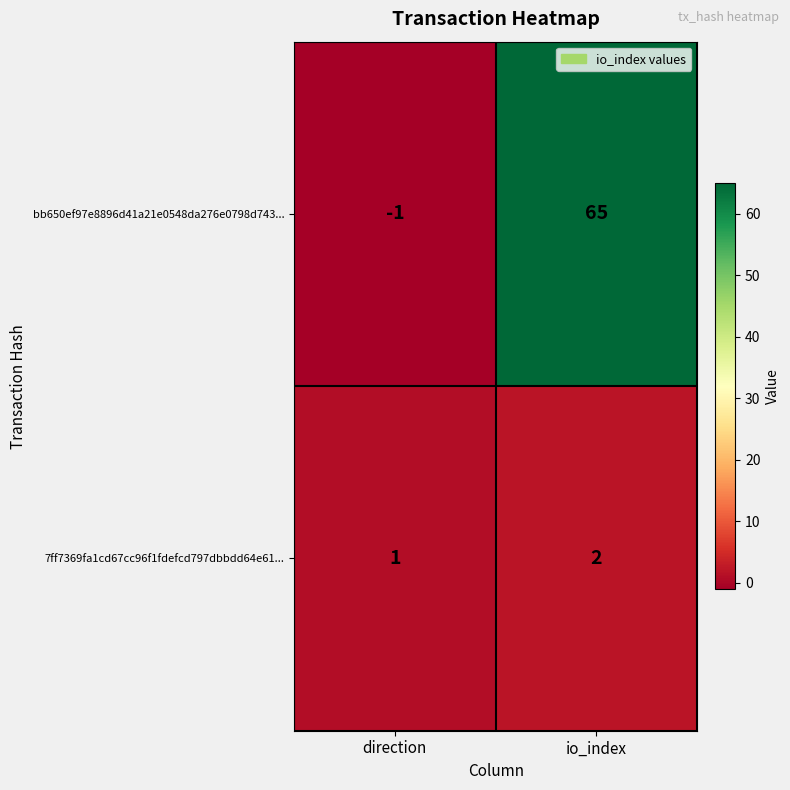

Which series has the largest range (max minus min)?

bb650ef97e8896d41a21e0548da276e0798d743...